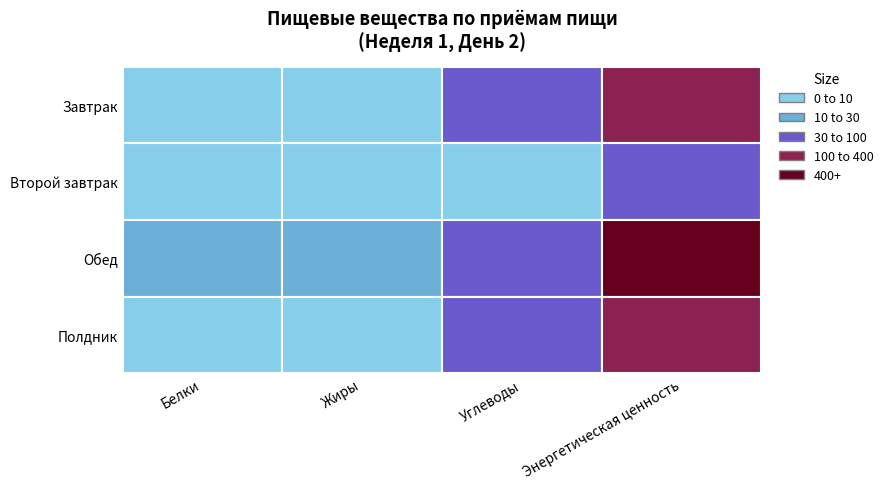

Reading left to right, transcribe all the data shown in this chart.

Белки: 6.1	0.6	23.2	4.7
Жиры: 9.0	0.6	16.2	5.1
Углеводы: 55.0	1.2	92.7	47.8
Энергетическая ценность: 326.3	86.0	694.8	256.8